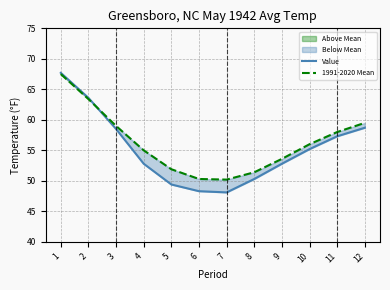

At which label does Value reach its peak?

1